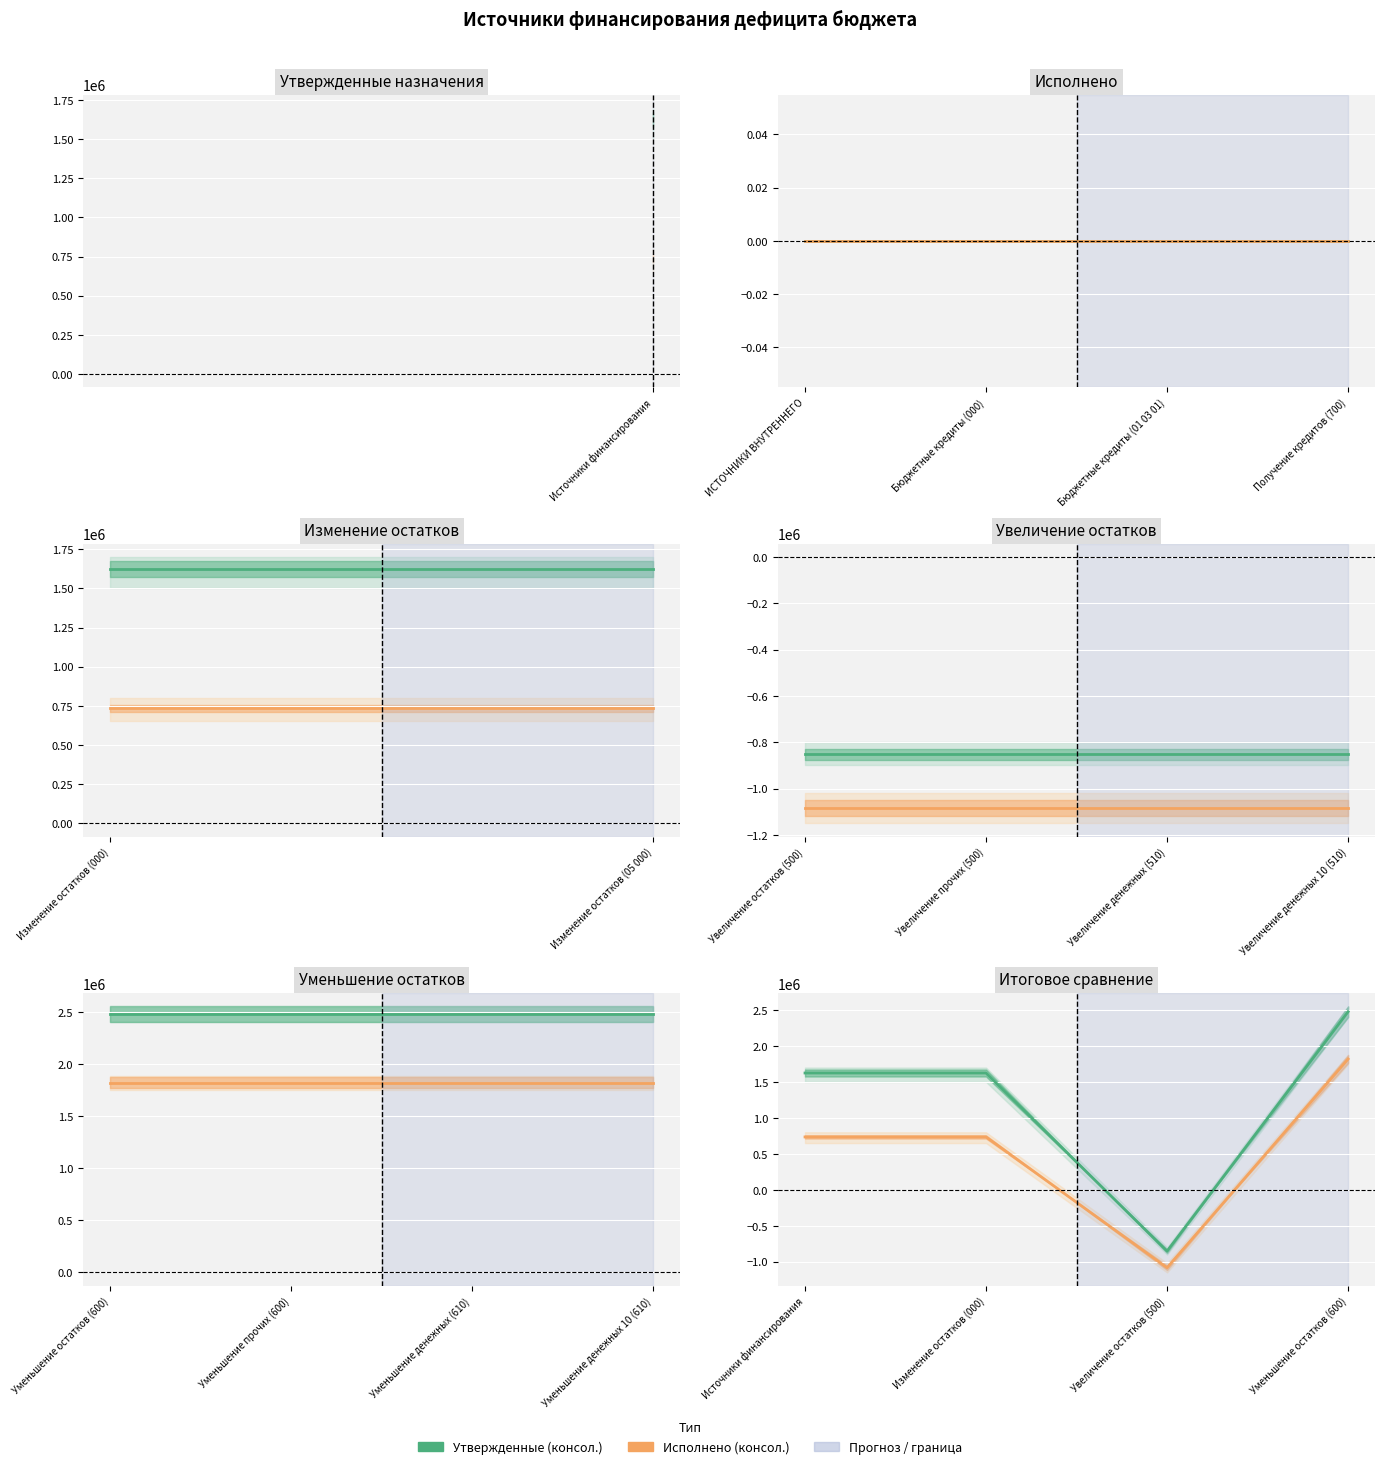

What is the difference between the Исполнено (консол.) values at Уменьшение остатков (600) and Изменение остатков (000)?

1084096.0